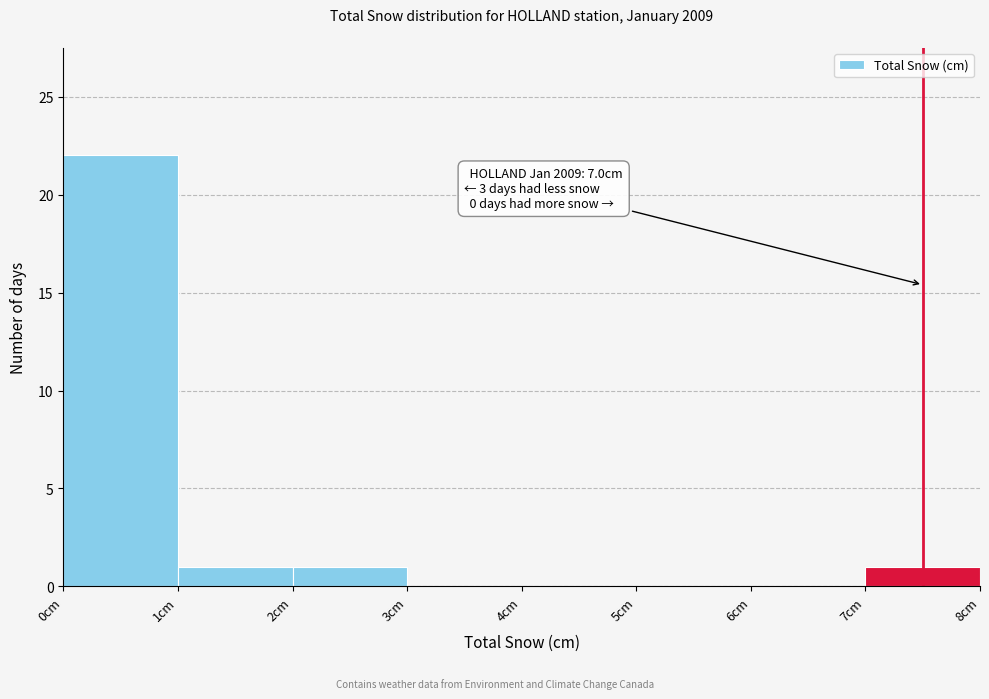

Which range on the x-axis has the tallest bar?

0 to 1